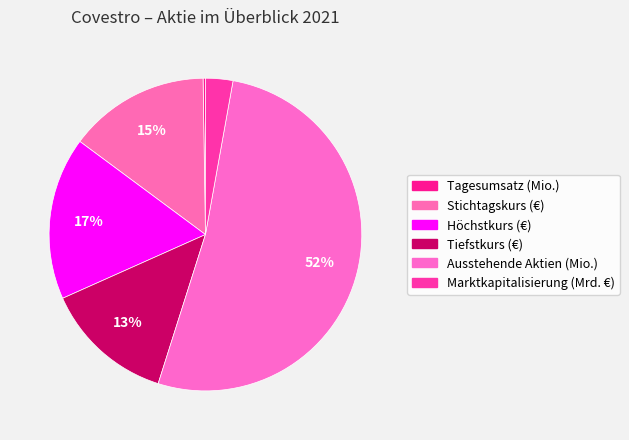

Is it true that Ausstehende Aktien (Mio.) is 52% of the pie?

True